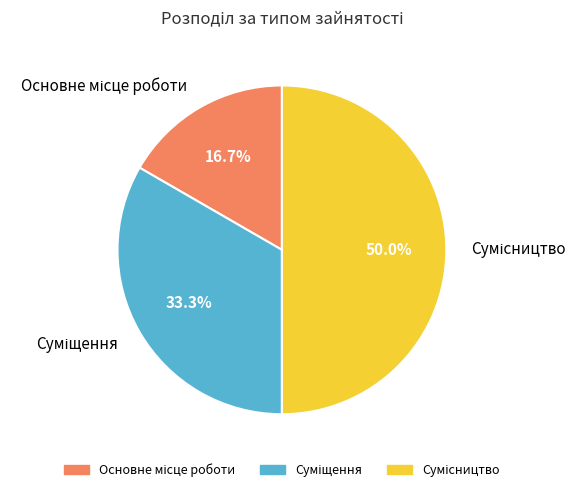

To the nearest percent, what is the average slice percentage?

33%